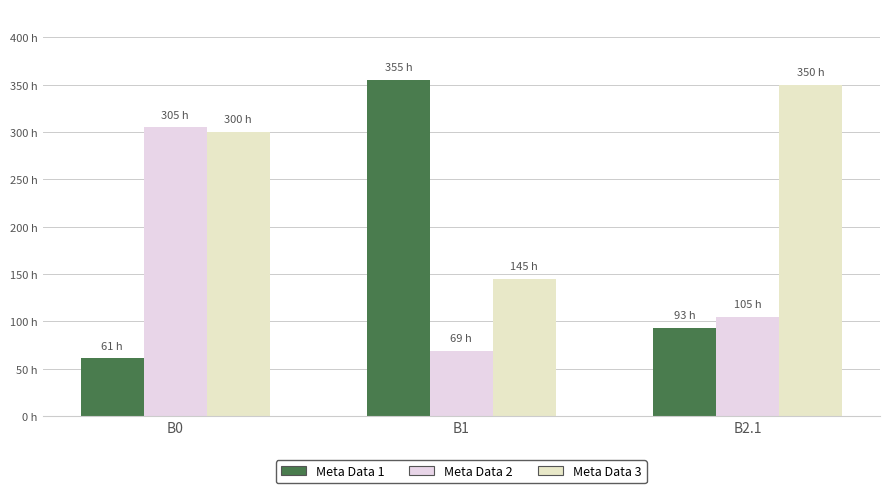

Is the value of Meta Data 1 at B2.1 greater than the value of Meta Data 3 at B2.1?

No